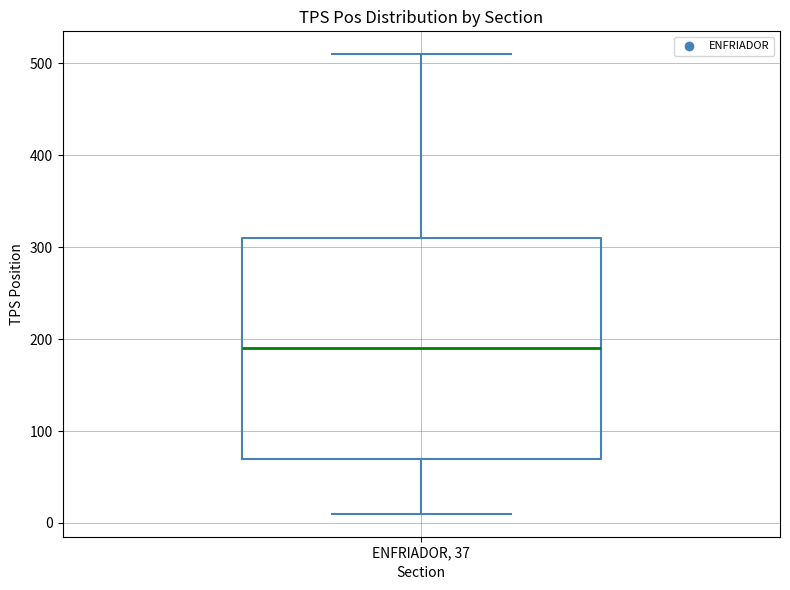

Transcribe this box plot: give where the median line is, the range the box spans, and where the two whiskers end, as read against the y-axis. The values are not printed on the chart, so give them approximately, as read against the axis.

median 190, box 70 to 310, whiskers 10 to 510